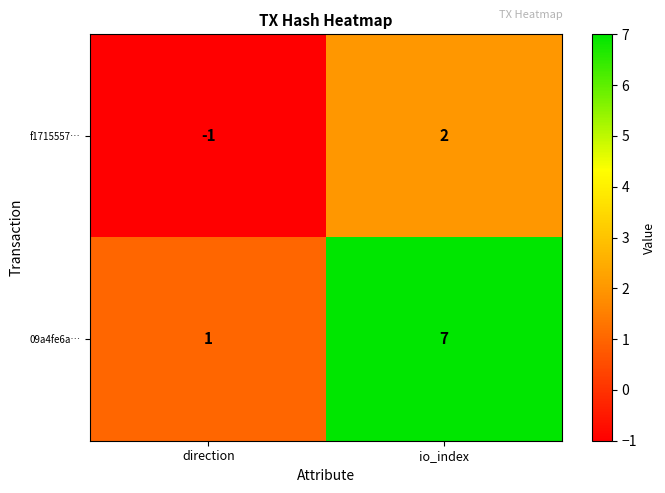

Count the number of data series in this chart.

2